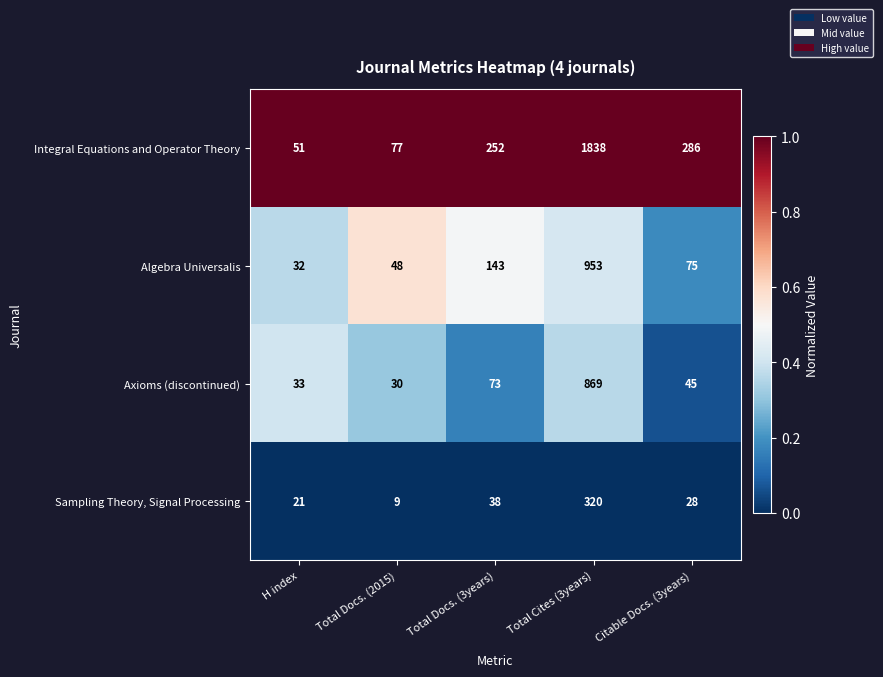

Reading left to right, what are all the values shown in this chart?

Integral Equations and Operator Theory: 51	77	252	1838	286
Algebra Universalis: 32	48	143	953	75
Axioms (discontinued): 33	30	73	869	45
Sampling Theory, Signal Processing: 21	9	38	320	28